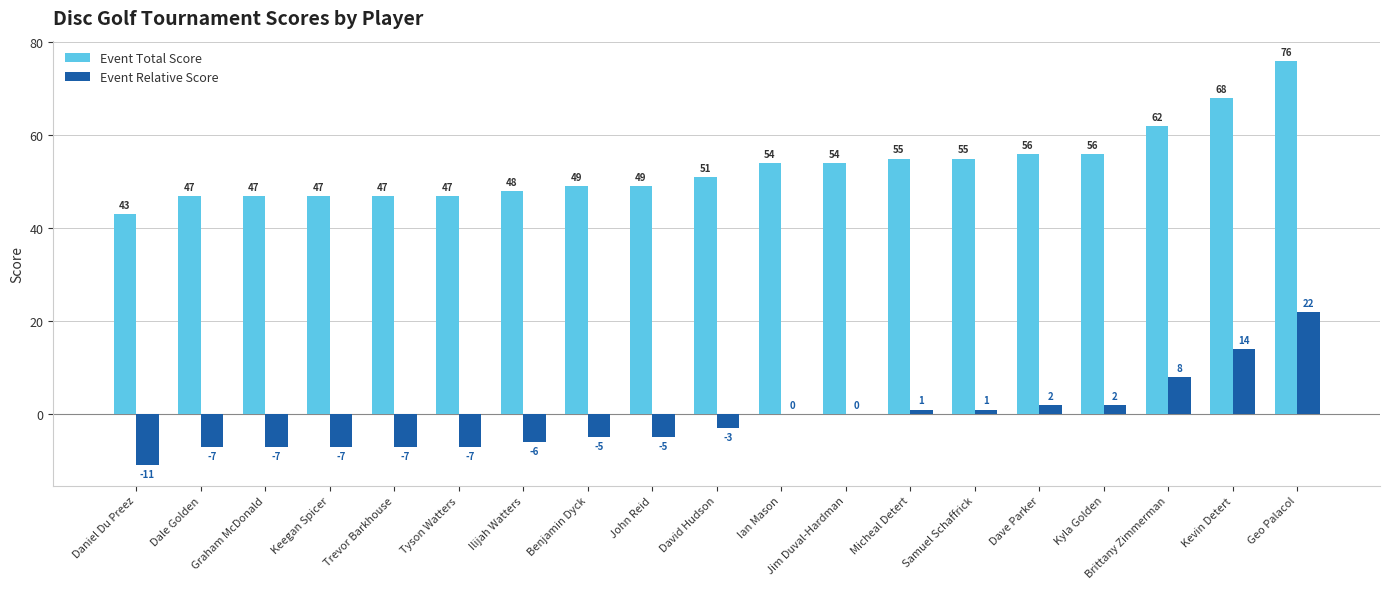

What are all the series names shown in the legend?

Event Total Score, Event Relative Score